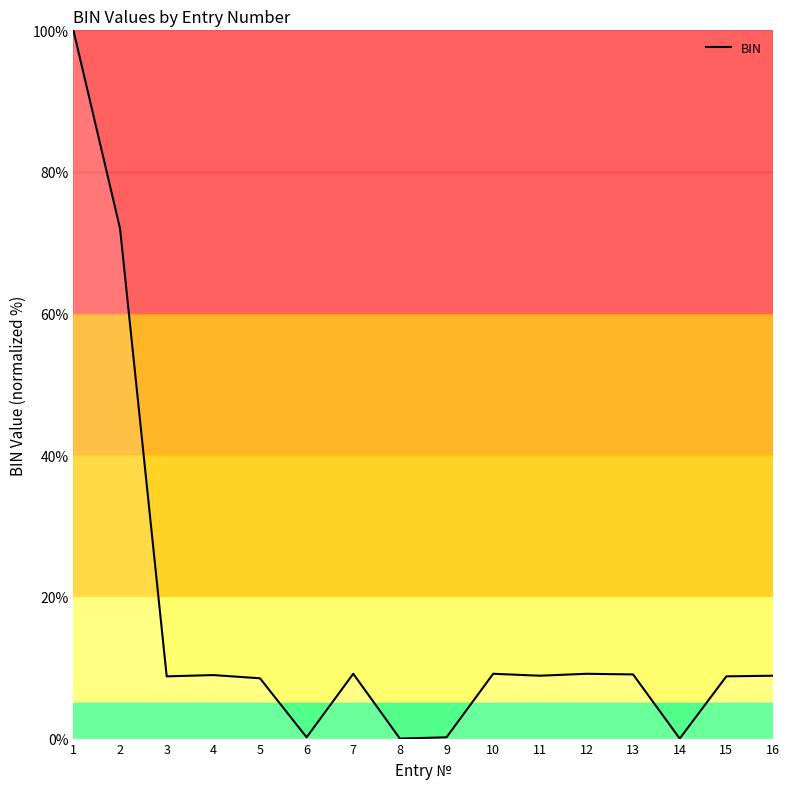

True or false: the data shows 0.2 at 6.

True